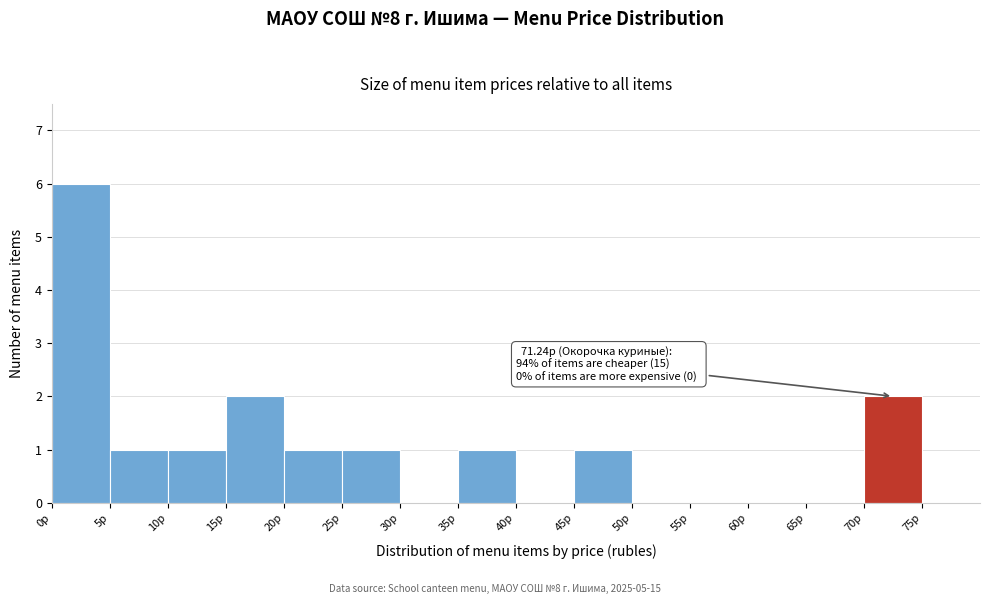

Over which range of the x-axis is the bar tallest?

0 to 5